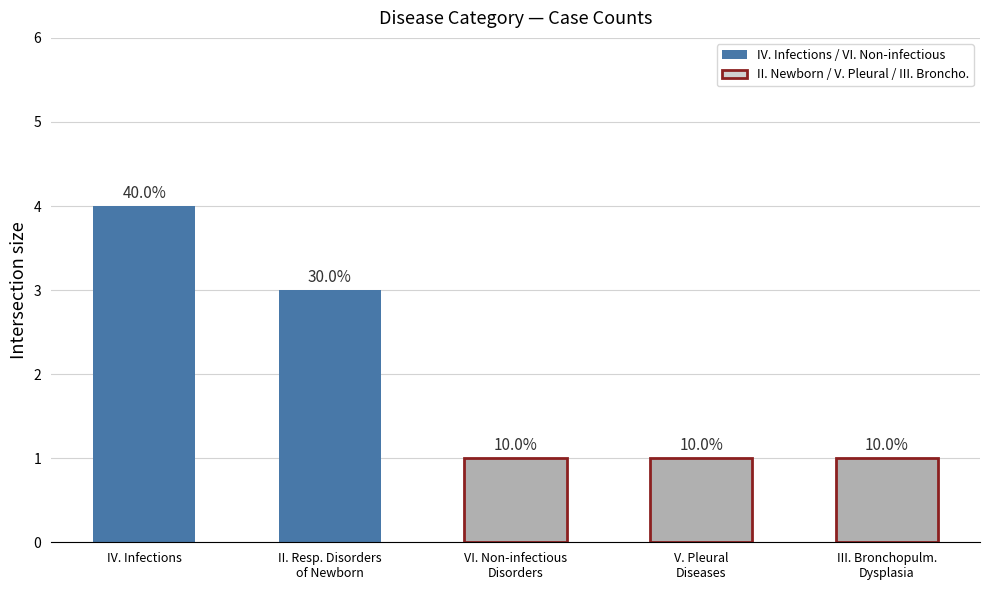

How many bars are there in total?

5